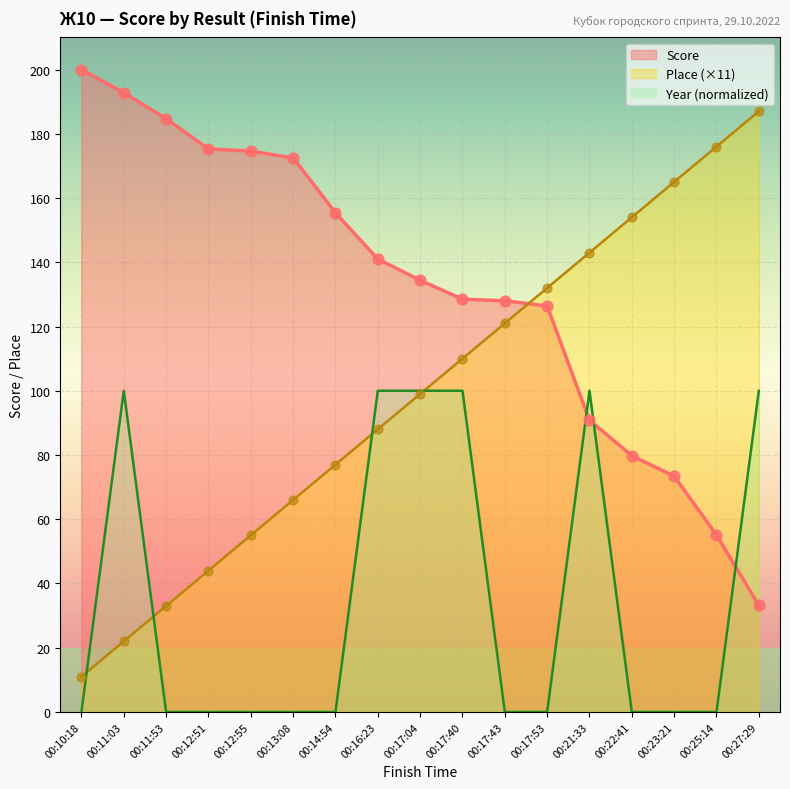

What is the total value across all series at 00:27:29?

320.2